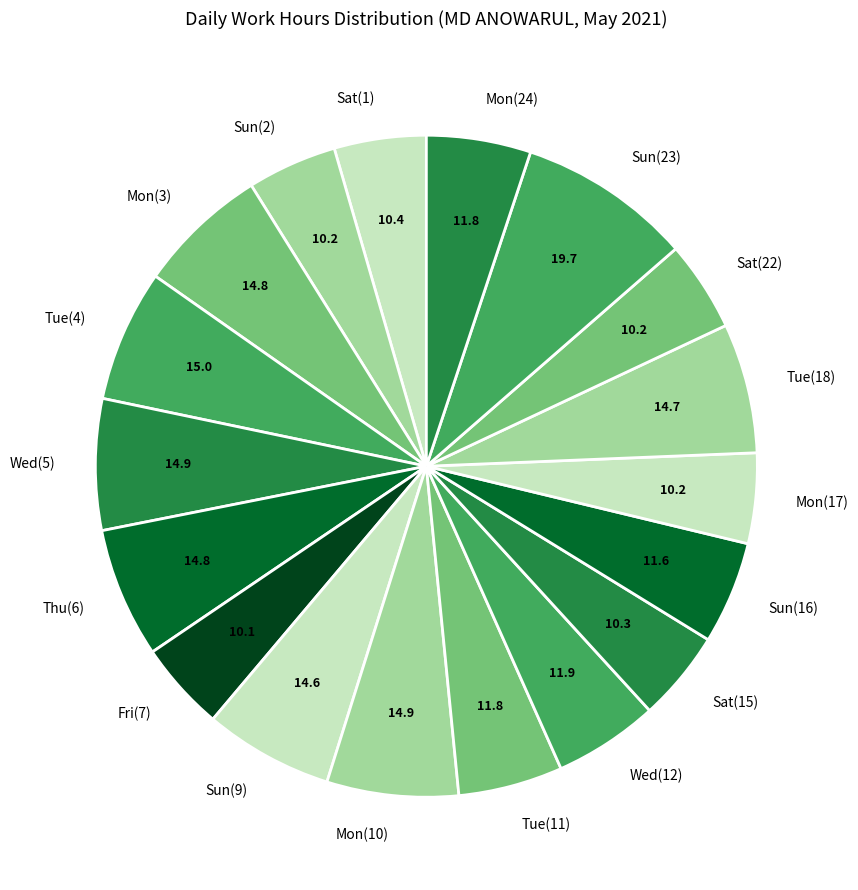

Is the sum of Mon(10) and Tue(4) greater than half?

No